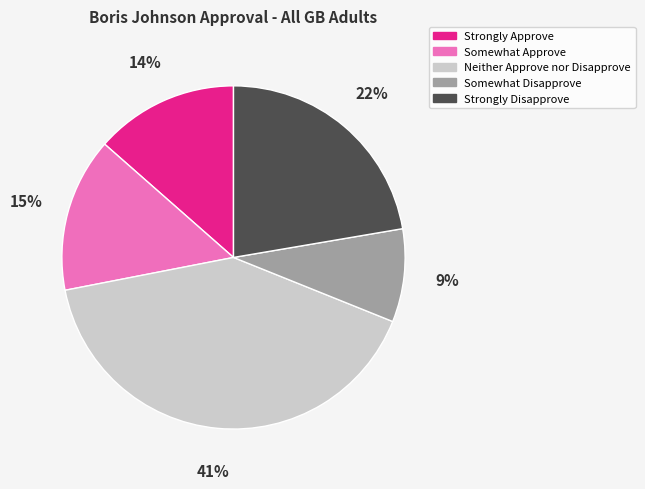

Does Somewhat Approve represent more than half of the total?

No